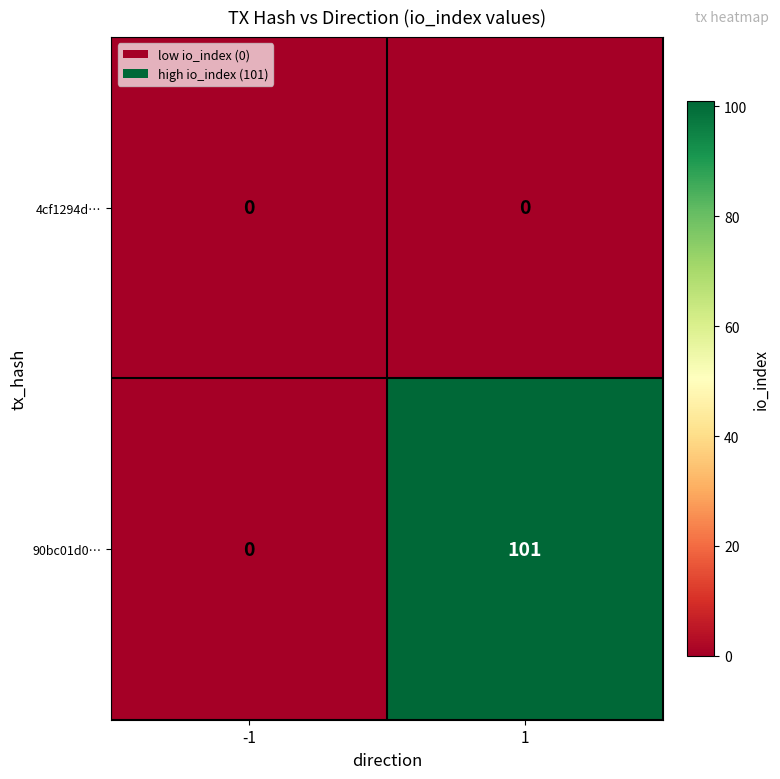

Reading left to right, what are all the values shown in this chart?

4cf1294d…: -1=0	1=0
90bc01d0…: -1=0	1=101